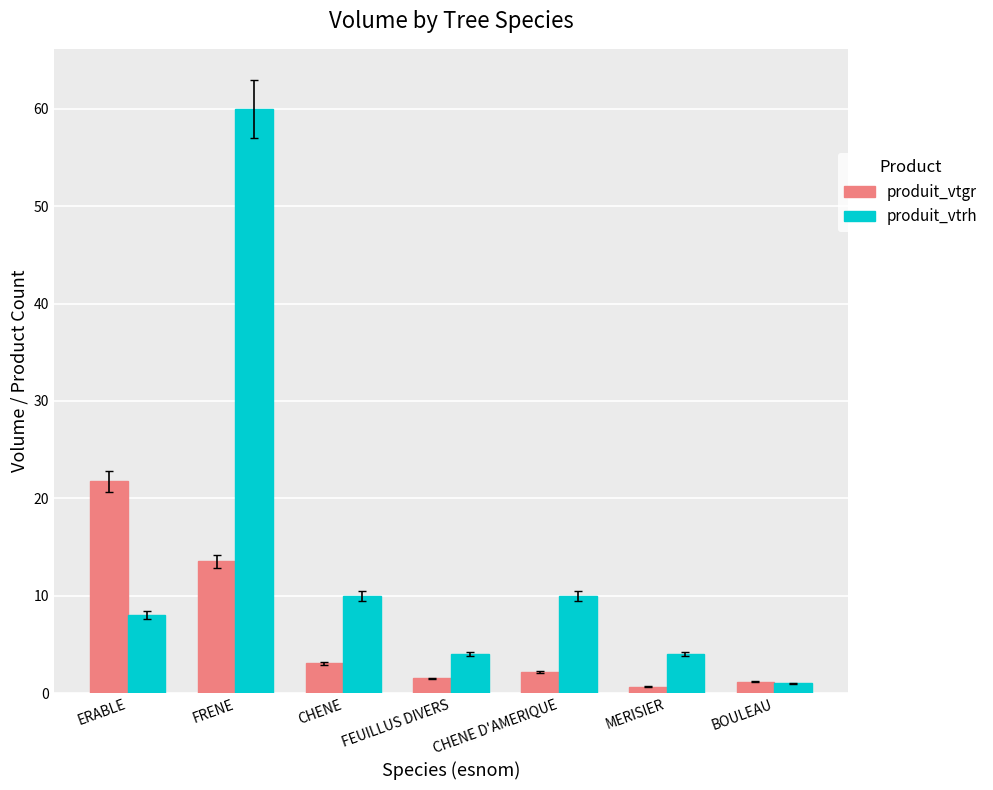

What position from the right is CHENE?

5